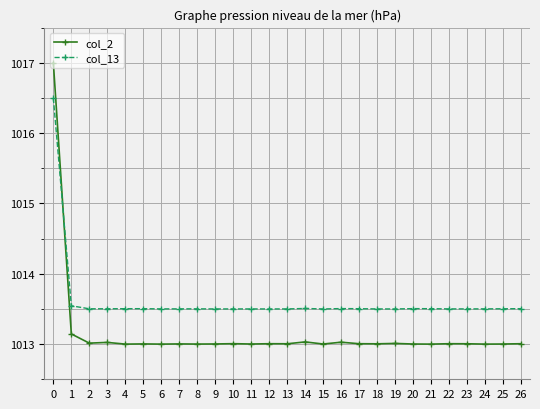

The value of col_2 at 25 is 1752.5. True or false?

False